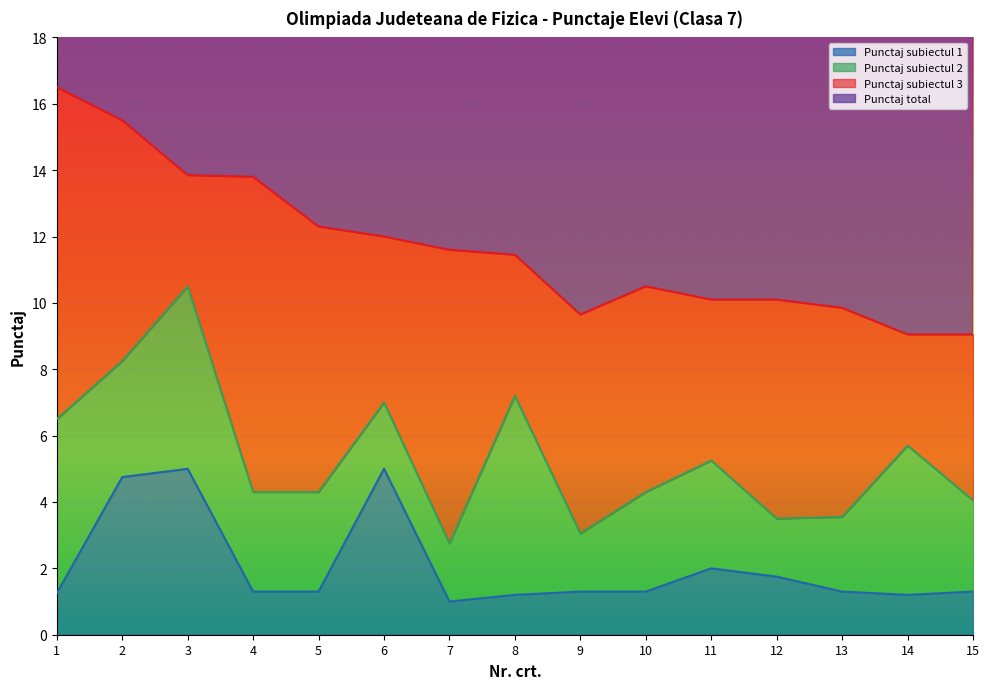

At which label does Punctaj total first exceed 22?

1